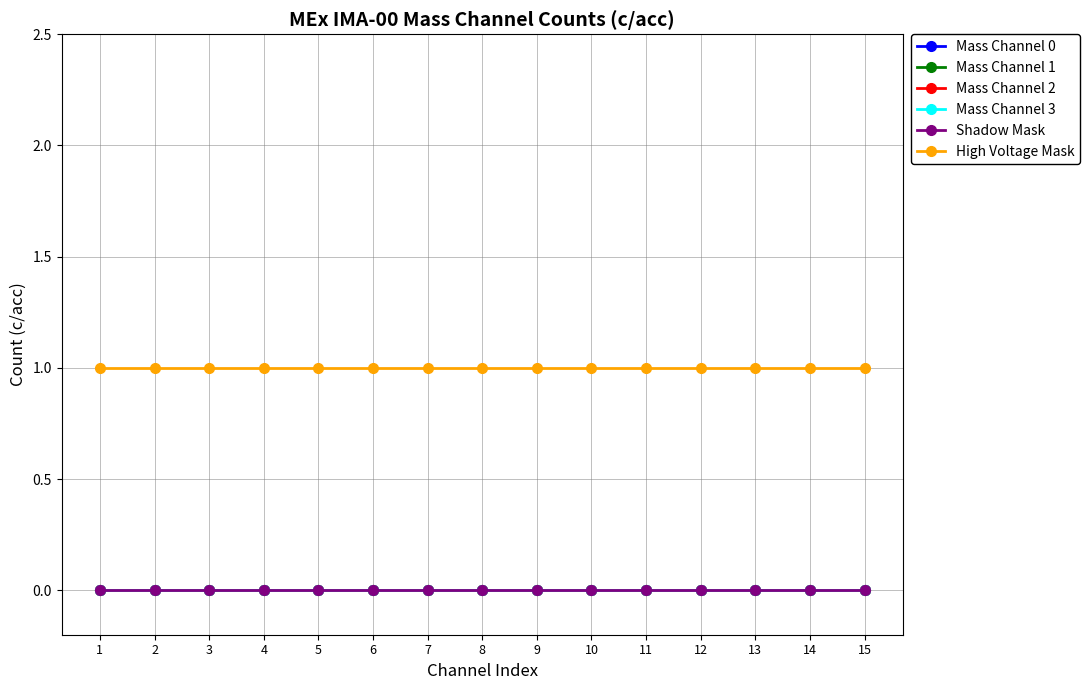

Does the chart have visible grid lines?

Yes